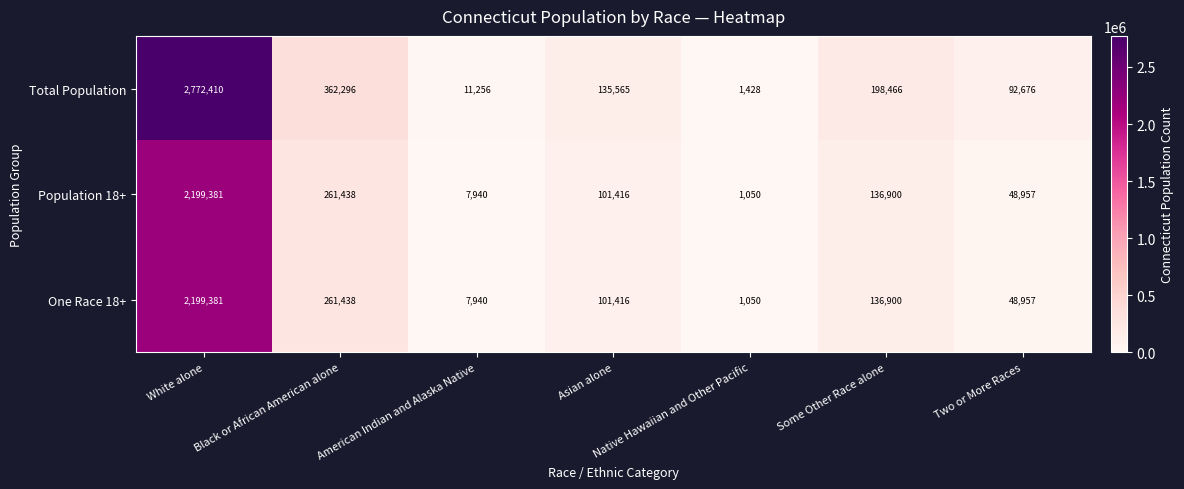

What is the minimum value for Total Population?

1428